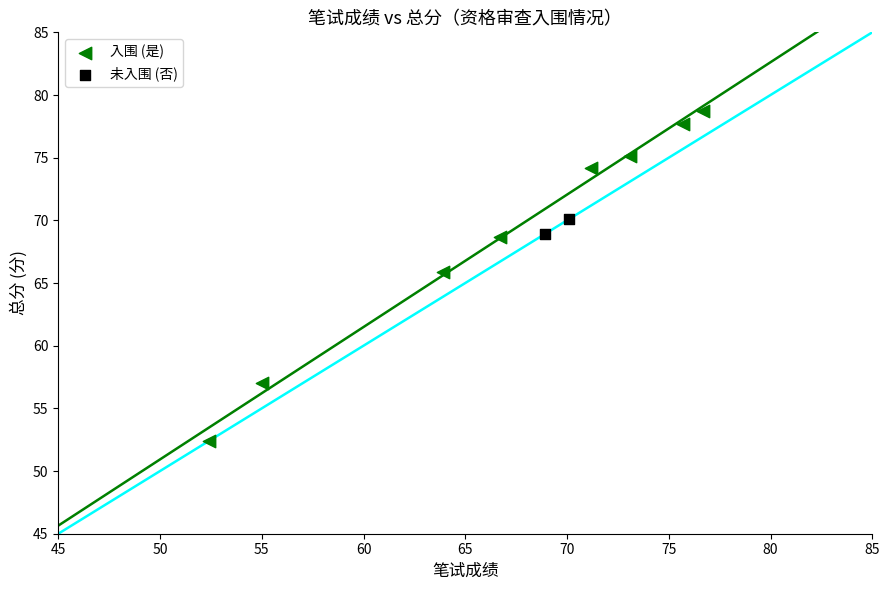

What are all the series names shown in the legend?

入围 (是), 未入围 (否)